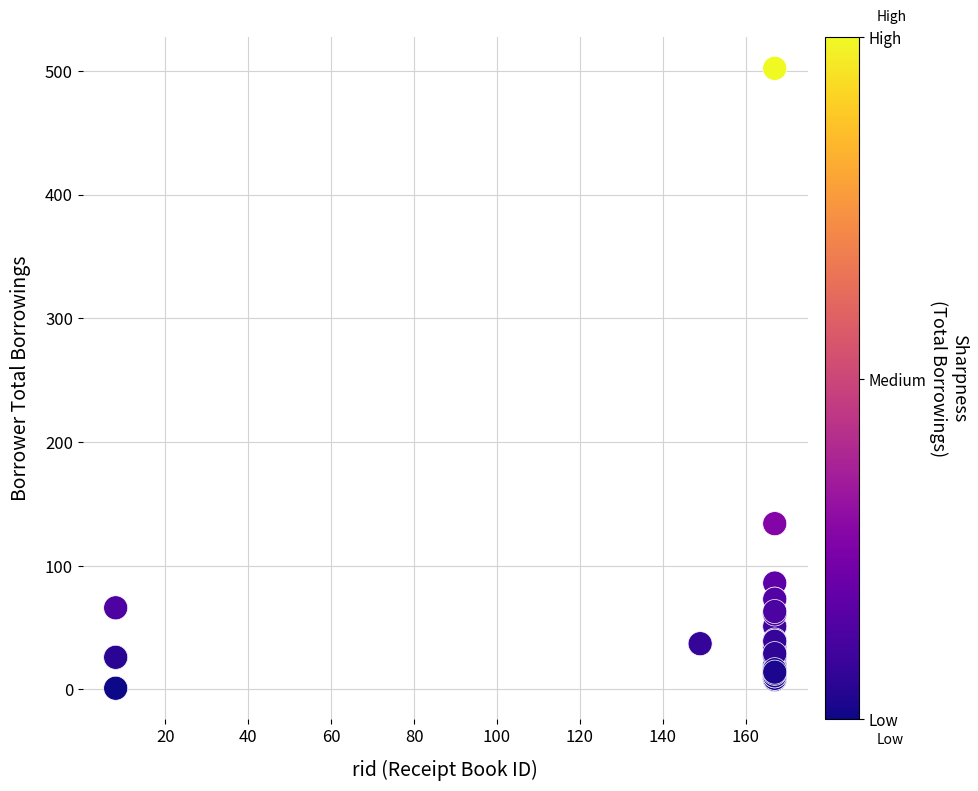

What Y value in the scatter plot is closest to 251?

134